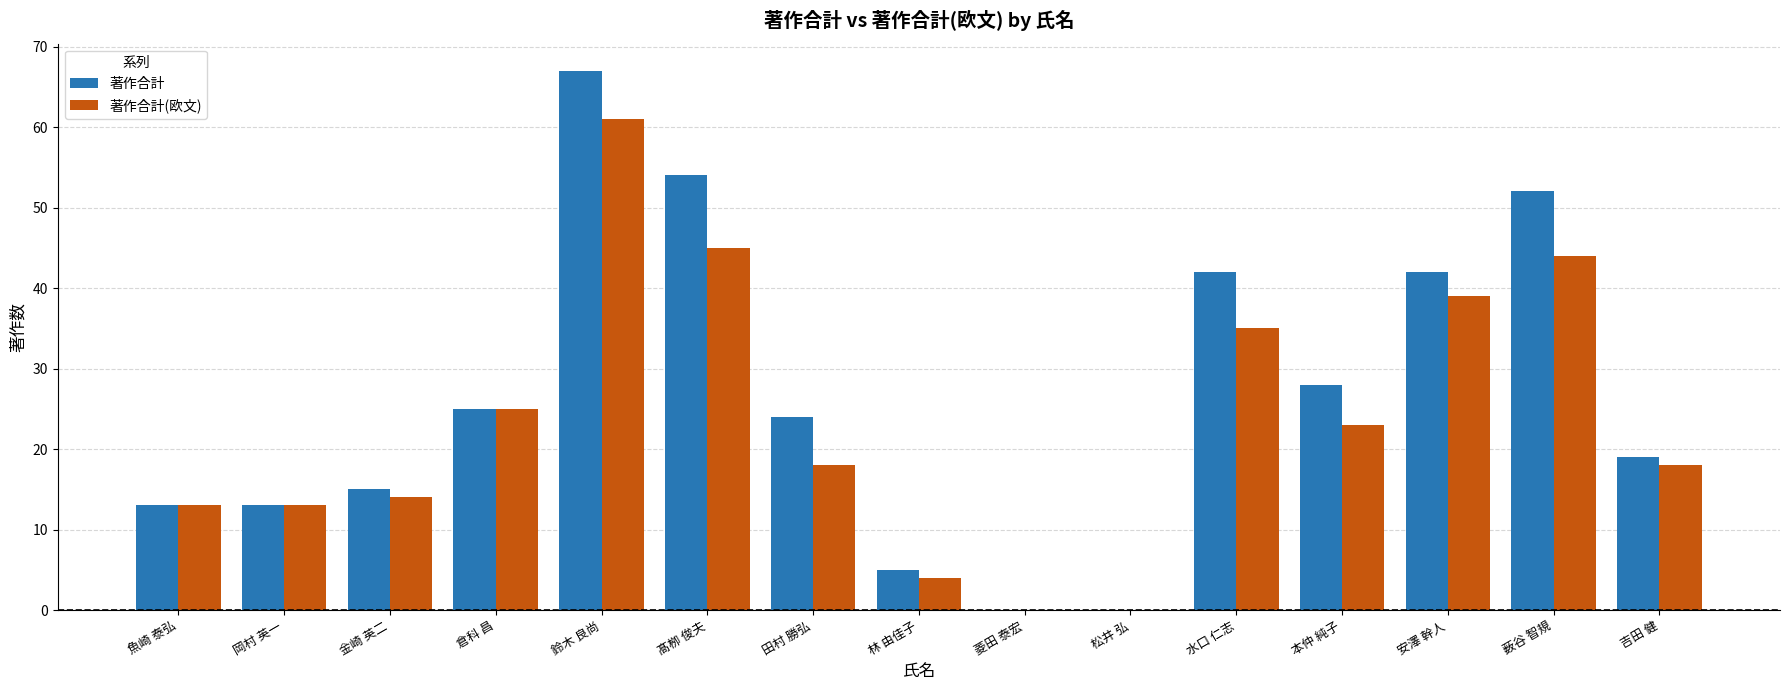

The 著作合計 series shows 47 at 菱田 泰宏. True or false?

False